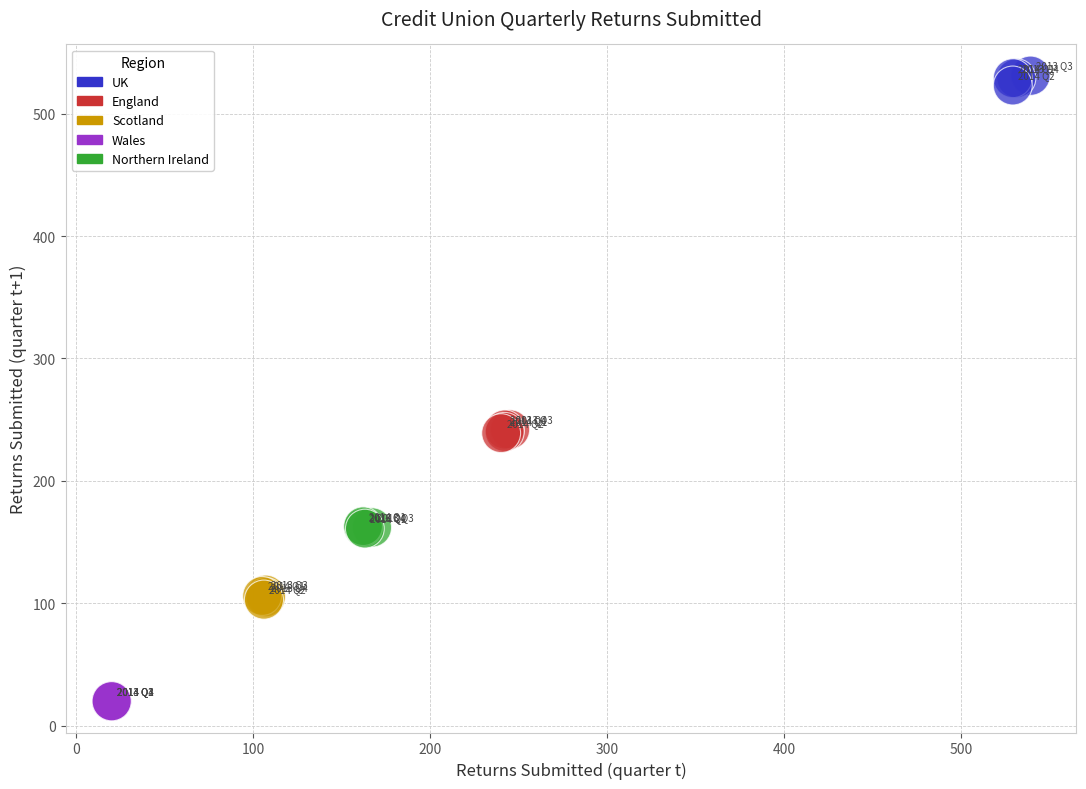

What are all the series names shown in the legend?

UK, England, Scotland, Wales, Northern Ireland